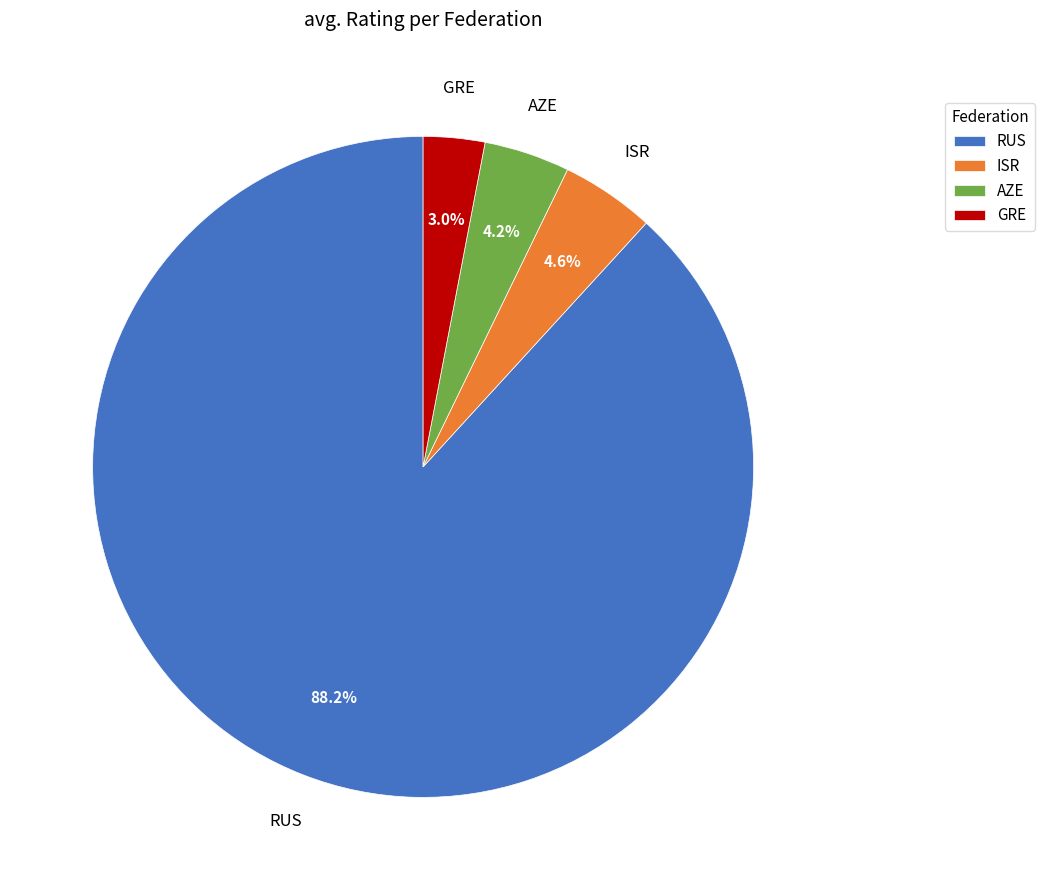

Between RUS and AZE, which is larger?

RUS